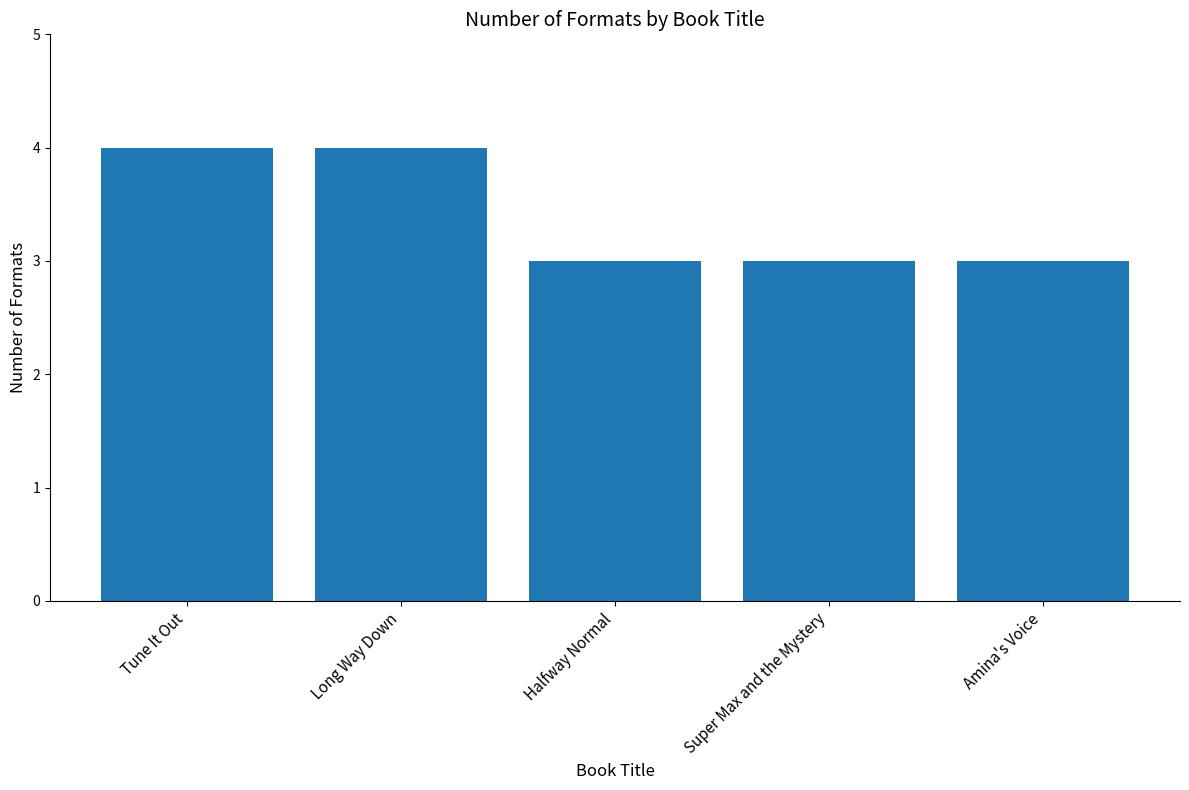

What is the minimum value shown in the chart?

3